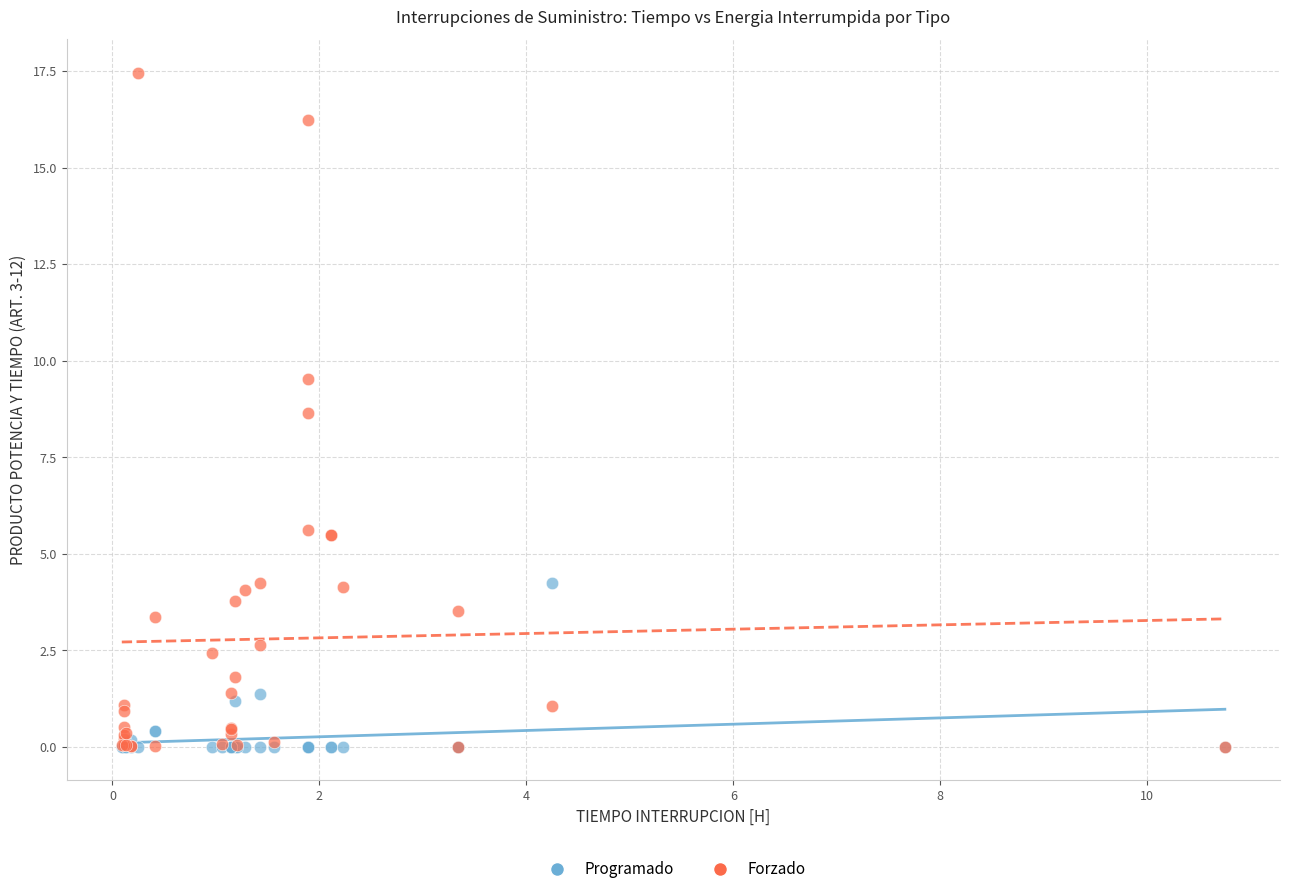

Which series reaches the maximum Y coordinate?

Forzado